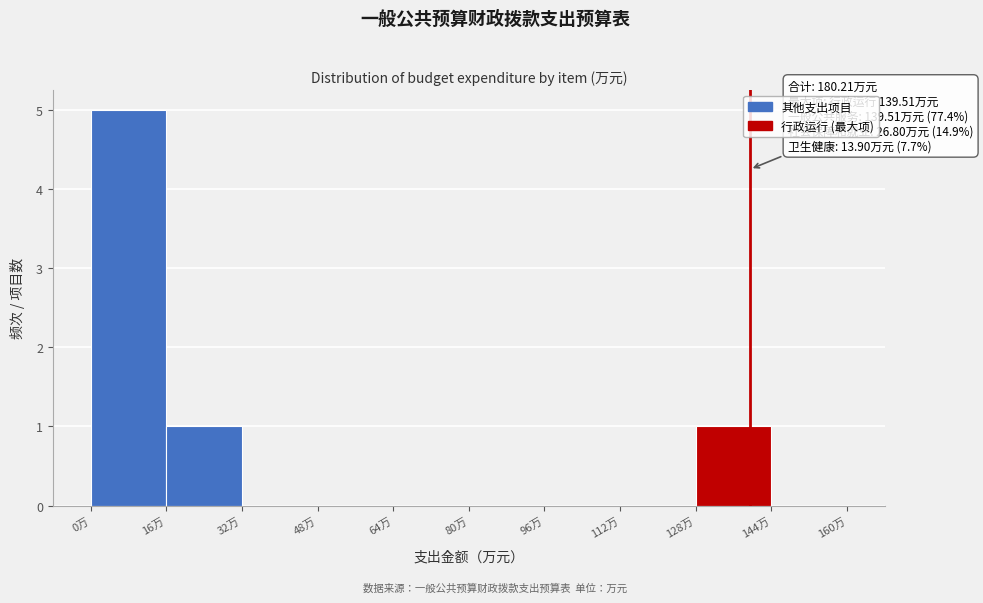

Which range on the x-axis has the tallest bar?

0 to 16